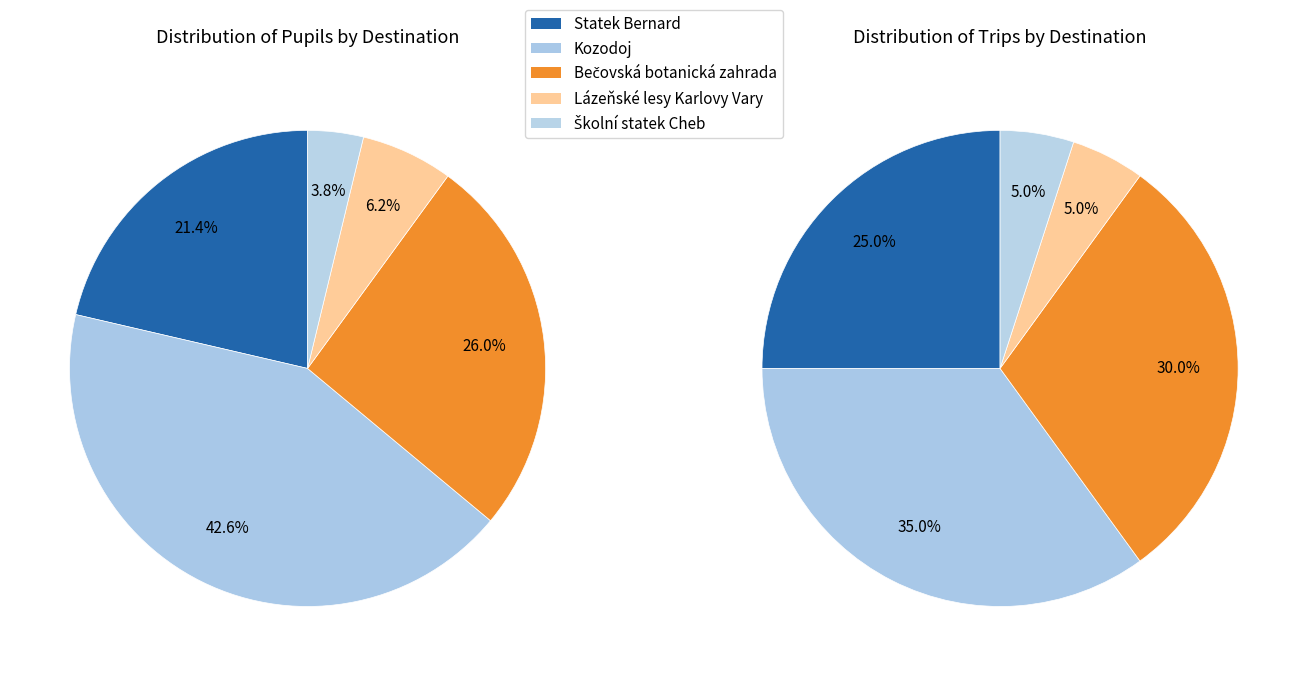

The 13 slice represents 16% of the pie. True or false?

False